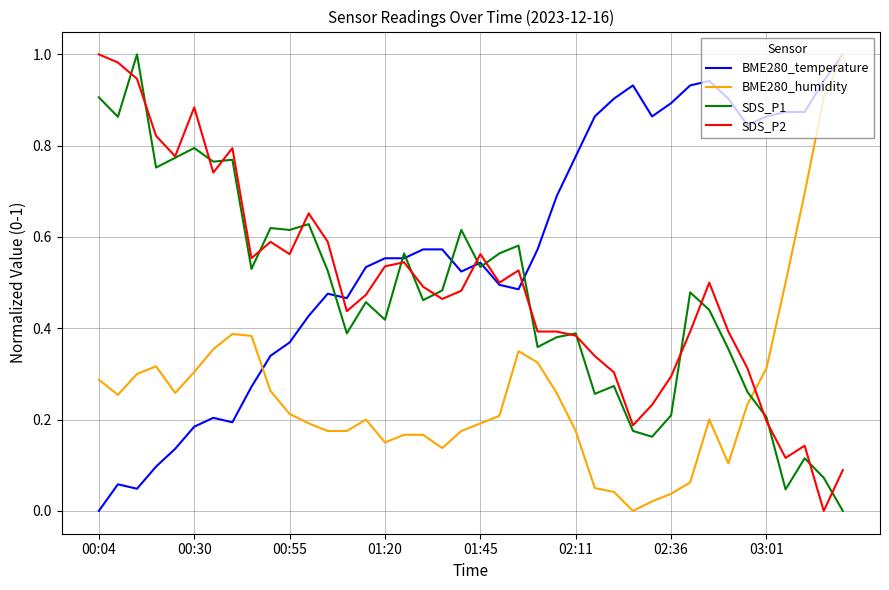

After their last crossing, which series has the higher values: SDS_P1 or BME280_humidity?

BME280_humidity